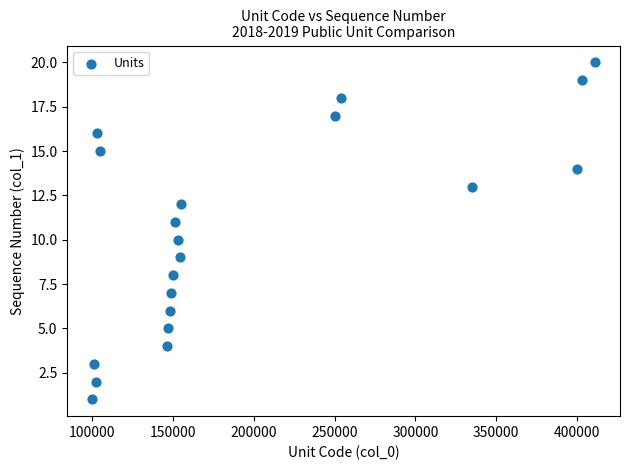

What is the range of X values (max minus min)?

311000